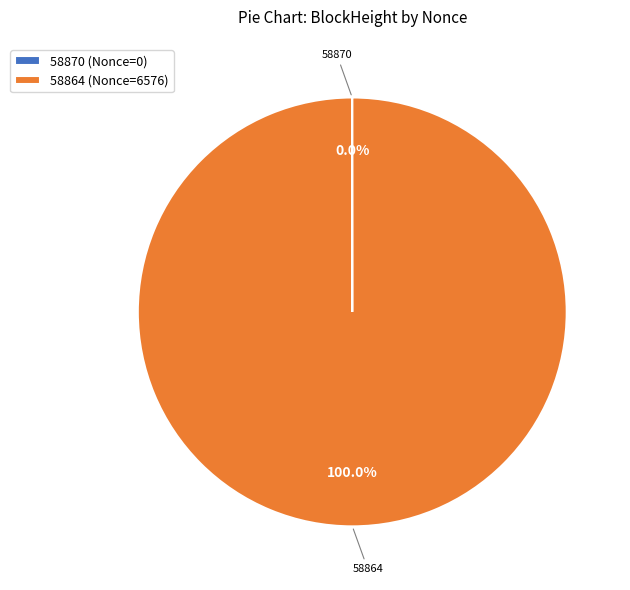

Does 58864 represent more than half of the total?

Yes